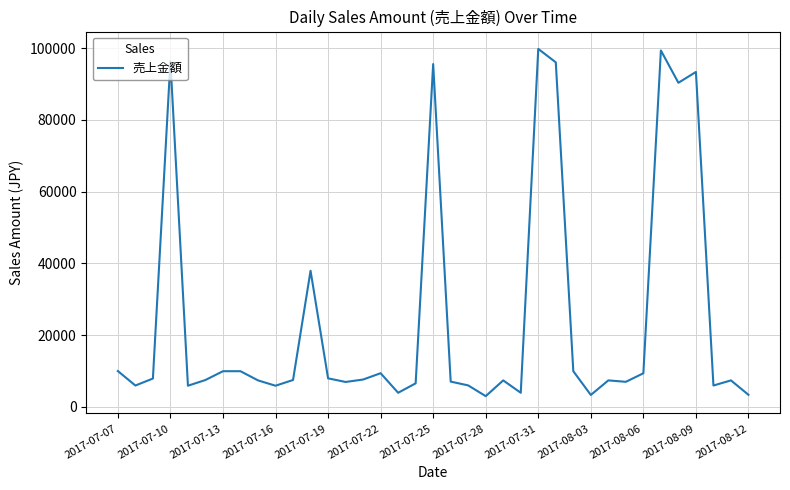

What is the smallest value displayed?

3000